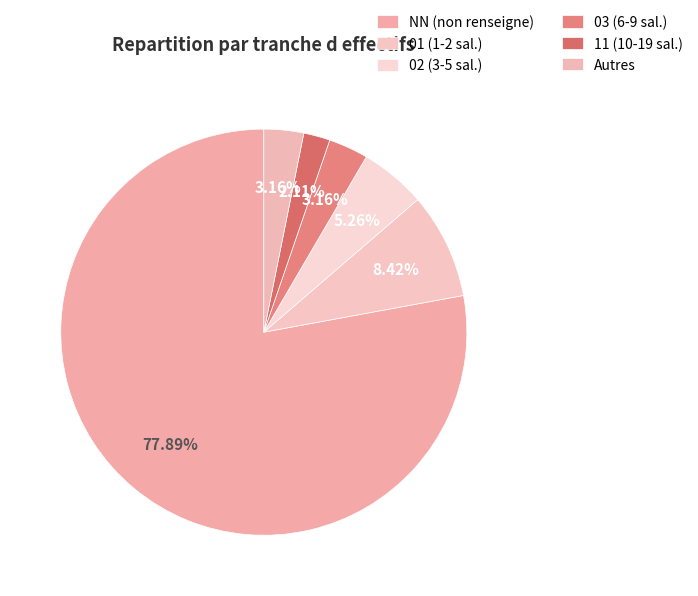

Is there any slice that represents more than half of the pie?

Yes